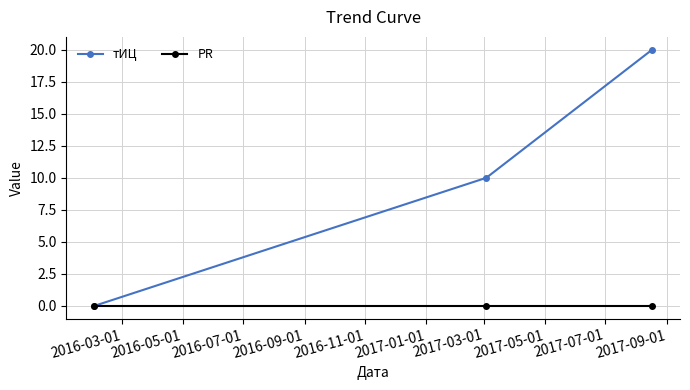

Count the number of data series in this chart.

2